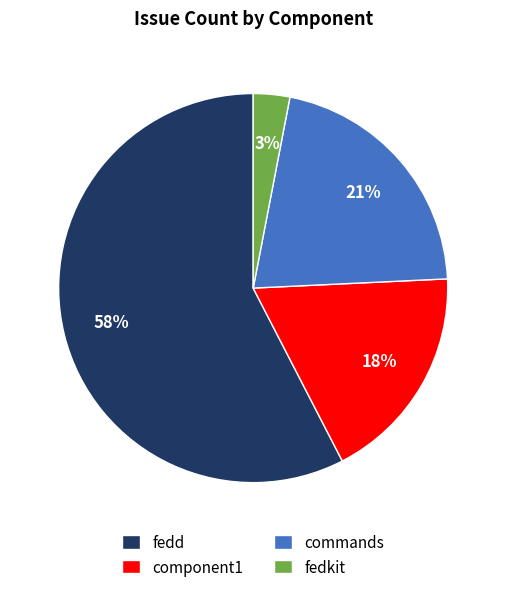

To the nearest percent, what is the difference between the largest and smallest slice percentages?

55%